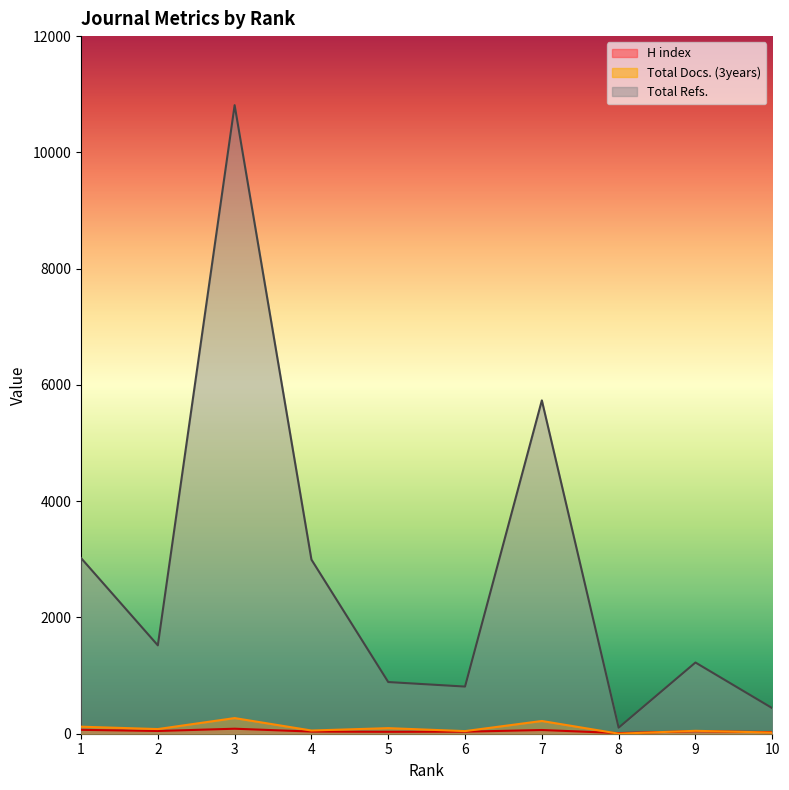

Which has a higher value, 8 or 1?

1